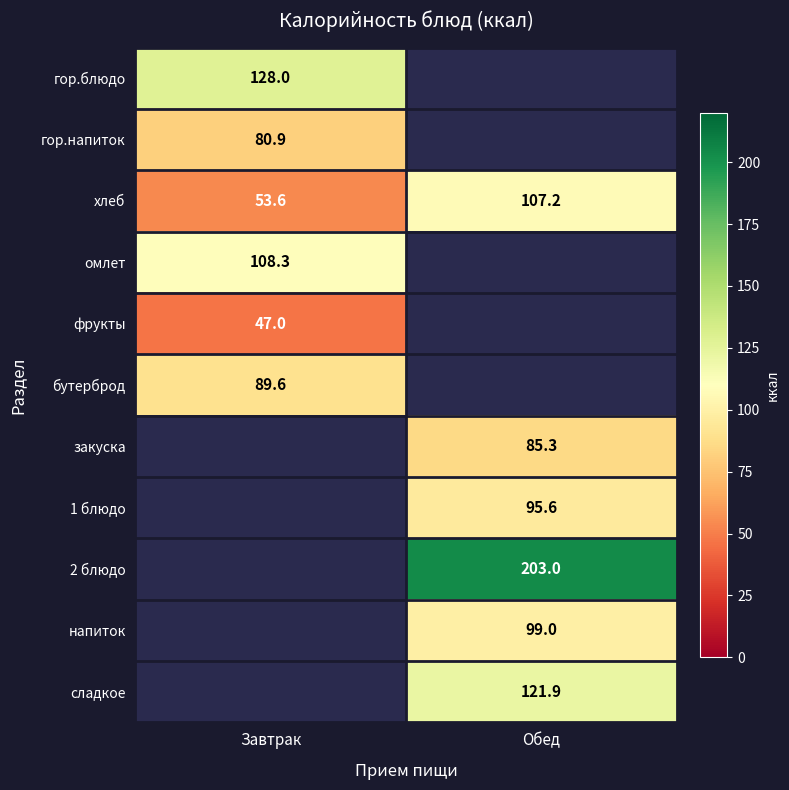

What is the sum of all хлеб values?

160.8